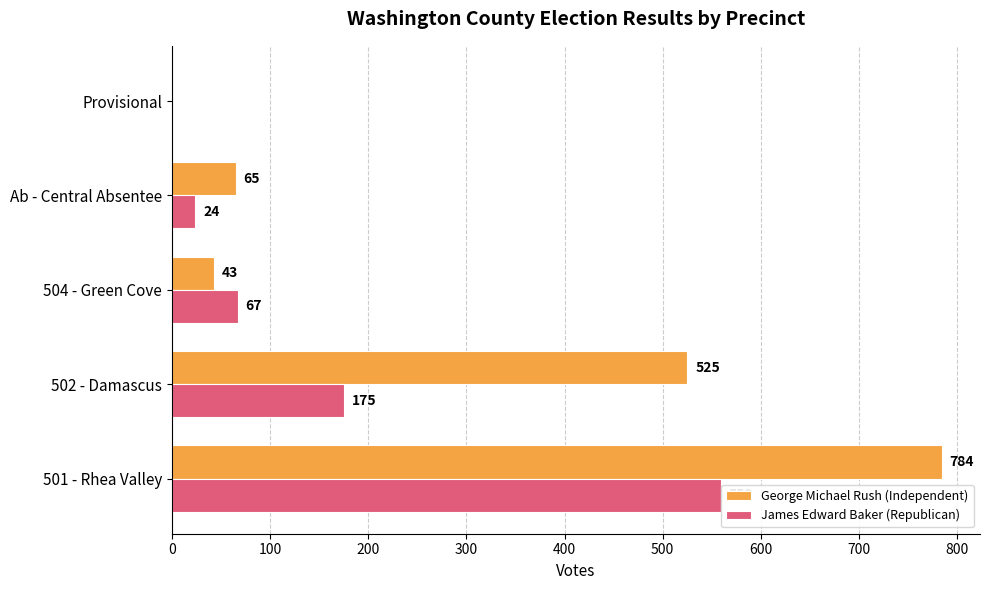

What is the sum of the George Michael Rush (Independent) values at 502 - Damascus and Provisional?

525